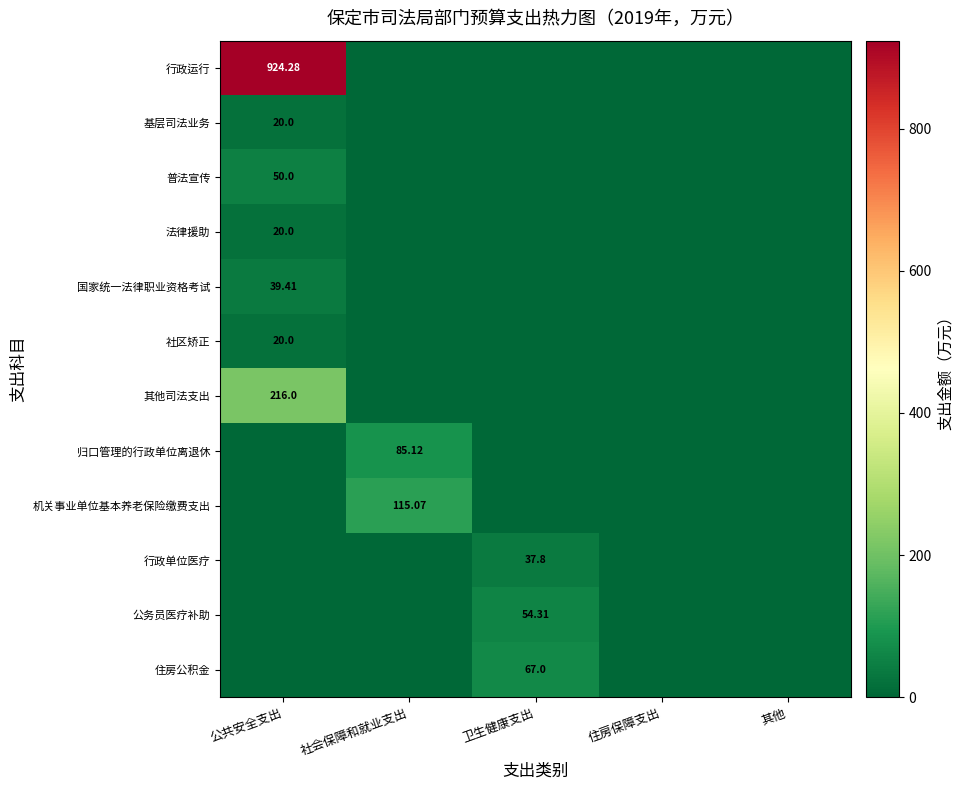

What is the maximum value for 普法宣传?

50.0